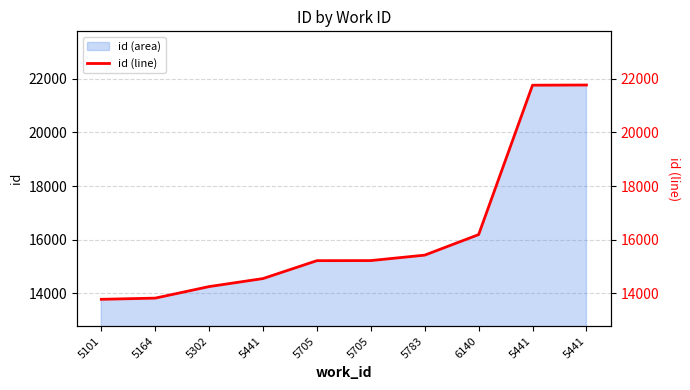

True or false: the data shows 6881 at 5441.

False